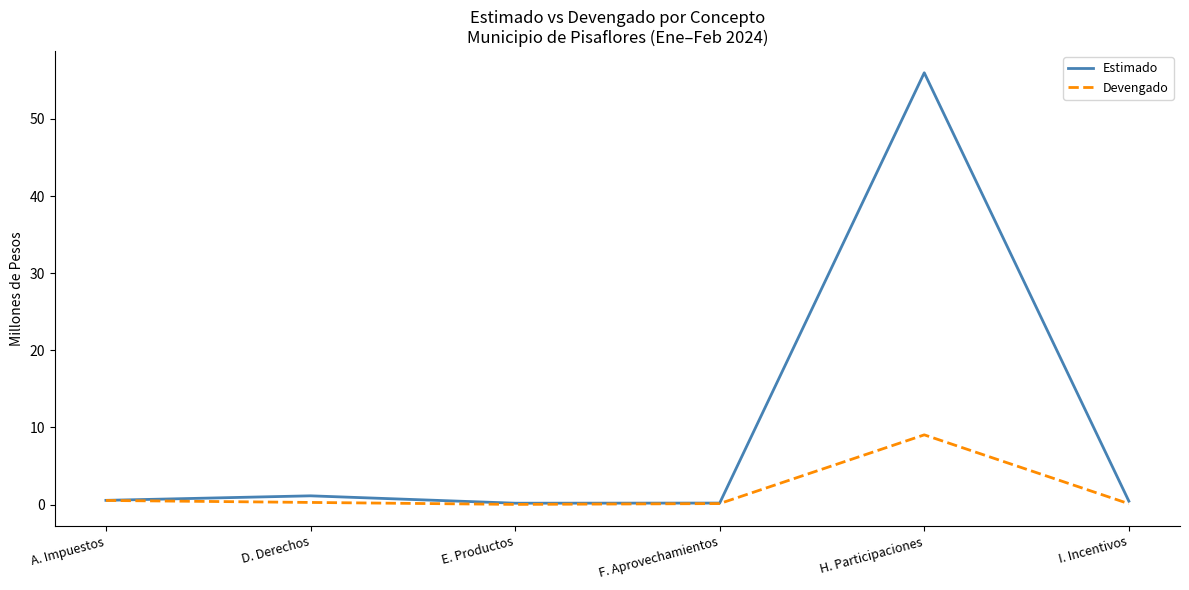

Between A. Impuestos and H. Participaciones, which series saw the biggest shift?

Estimado